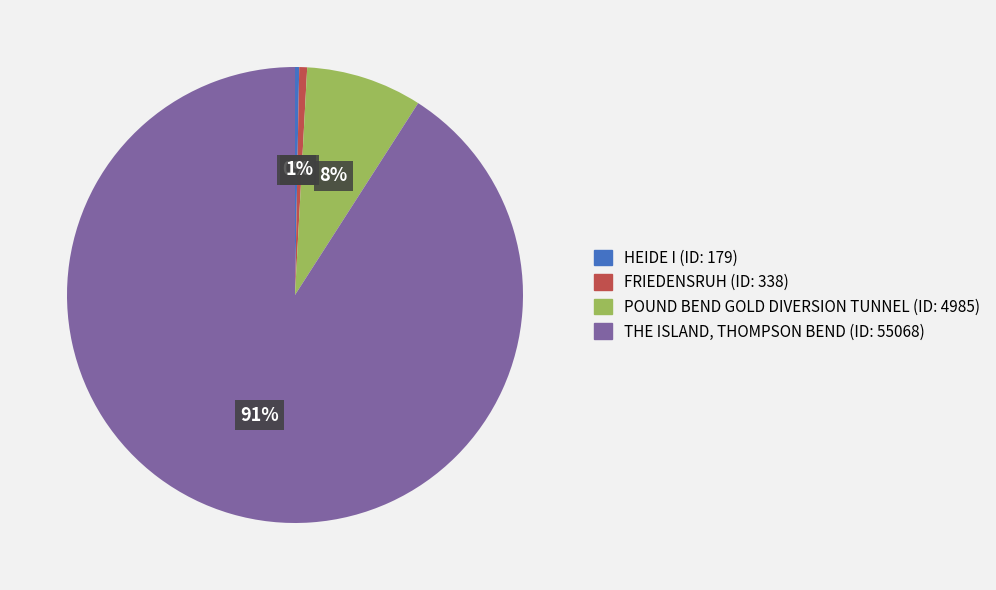

How many slices are in this pie chart?

4